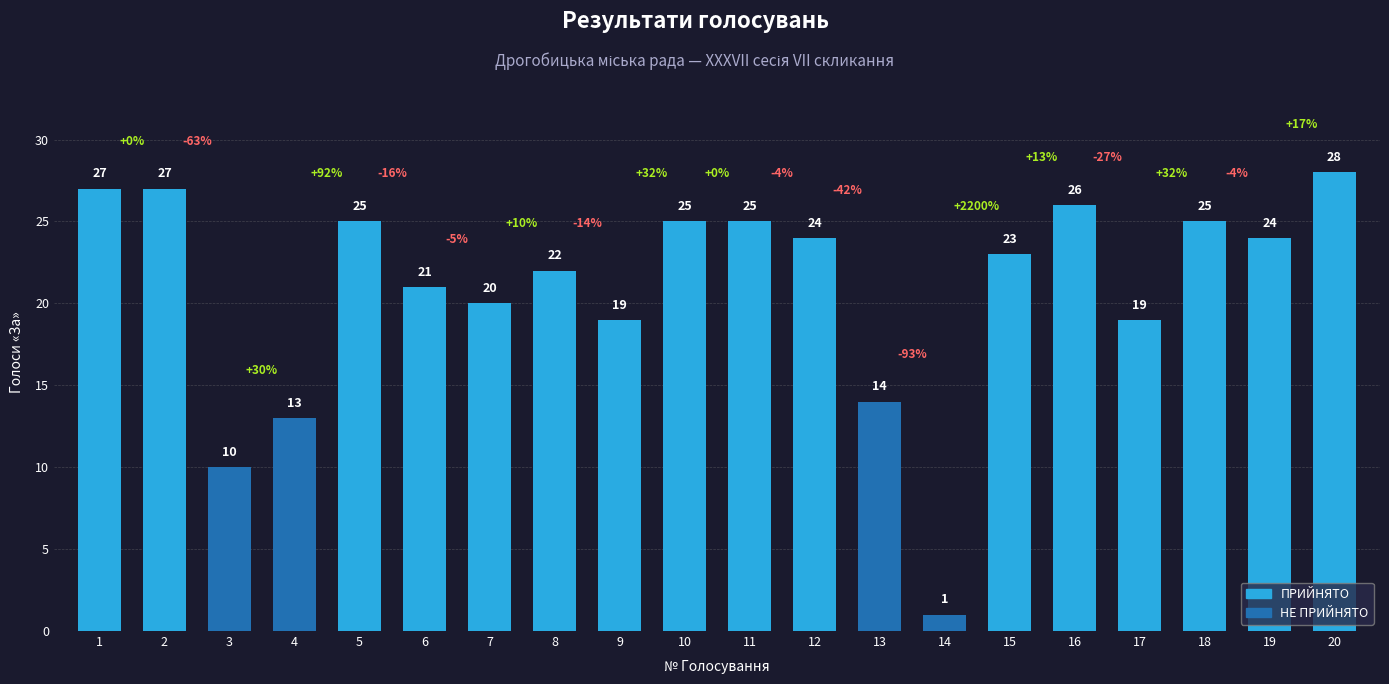

Reading left to right, transcribe all the data shown in this chart.

27	27	10	13	25	21	20	22	19	25	25	24	14	1	23	26	19	25	24	28